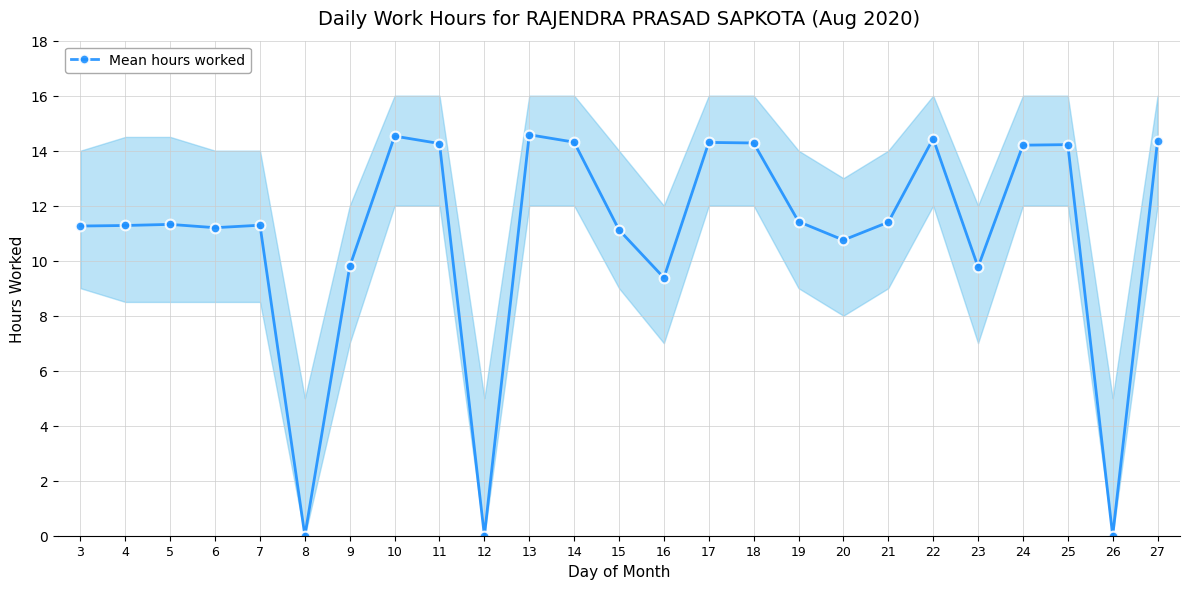

What is the average value?

10.9